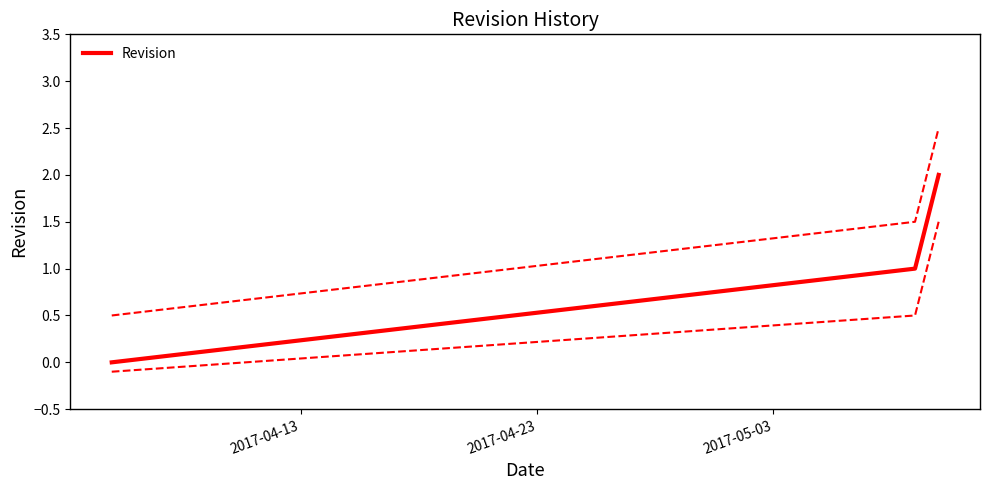

Reading right to left, transcribe all the data shown in this chart.

2	1	0